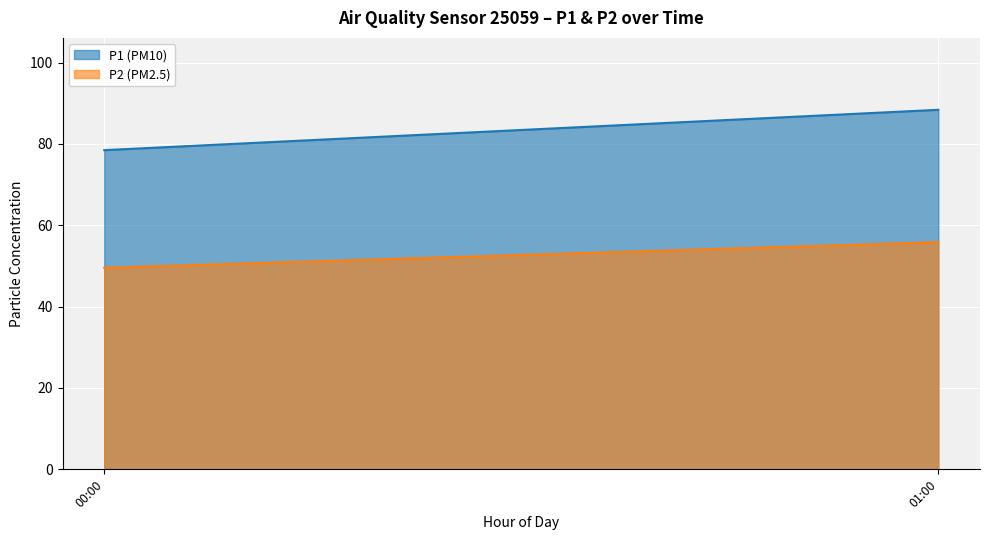

At which category is the sum across all series the highest?

01:00